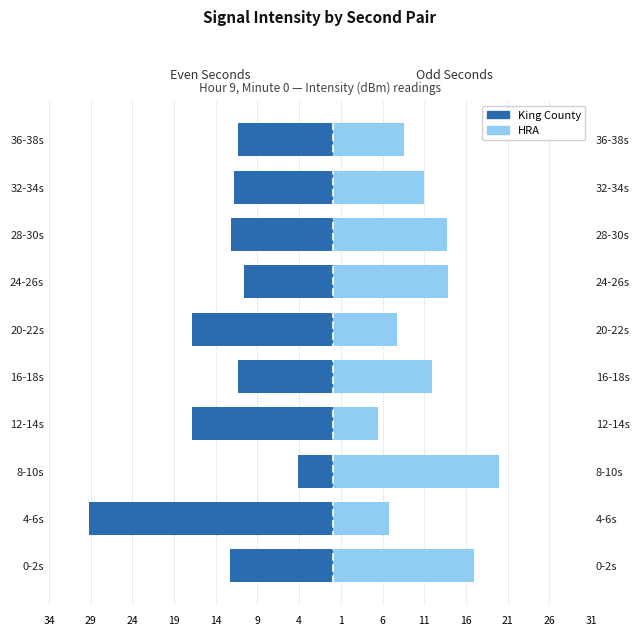

How many values in the HRA series are below 11?

5